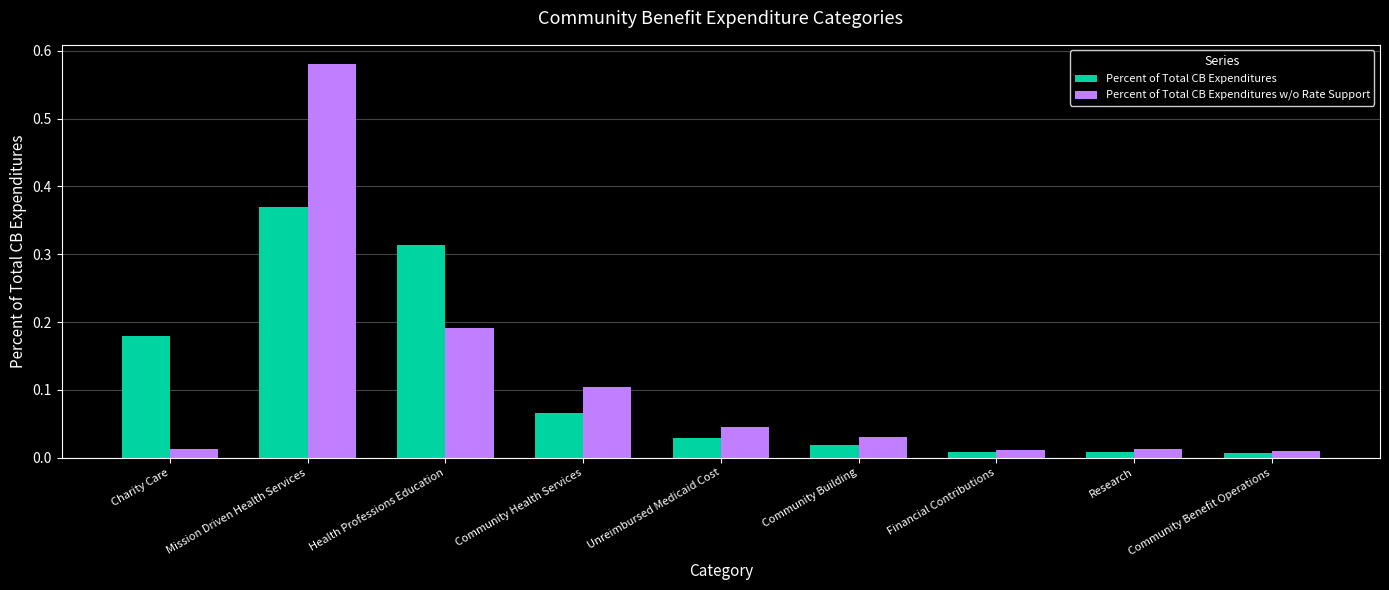

At how many categories does at least one series exceed 0?

9